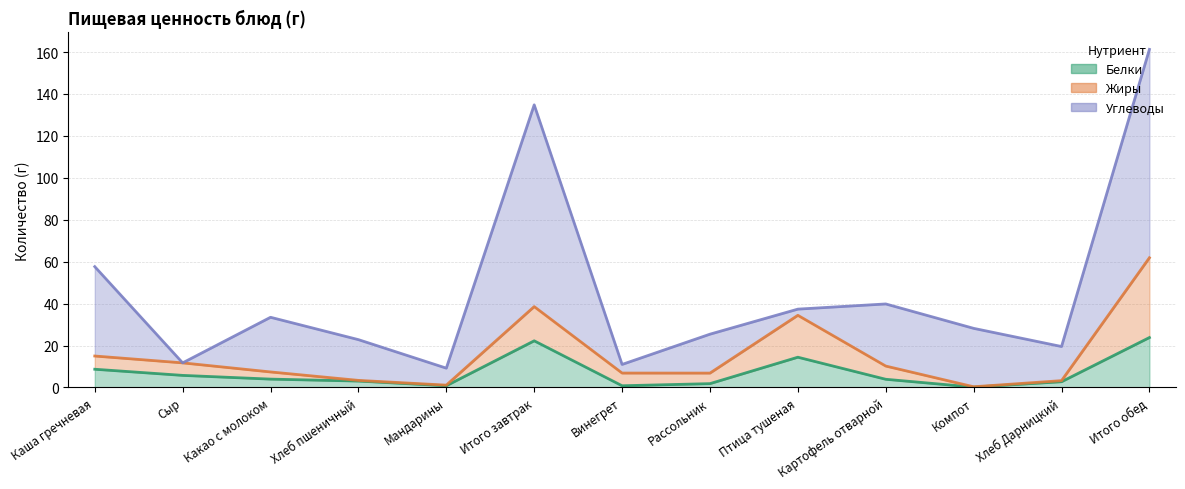

True or false: Белки has a value of 1.1 at Мандарины.

False